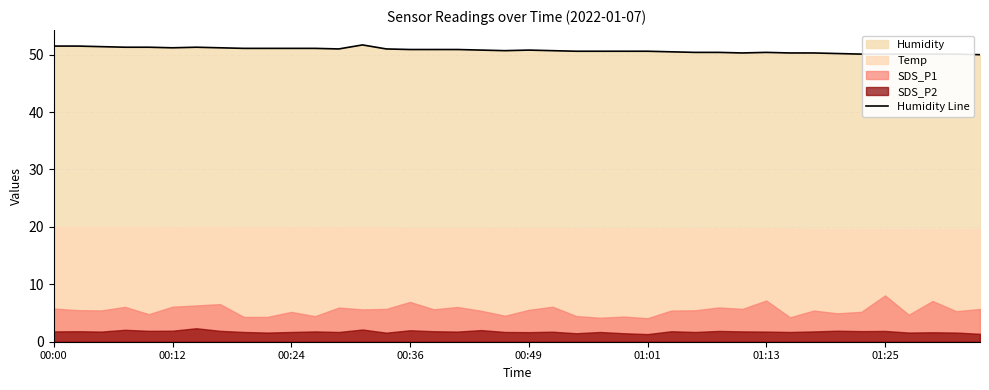

The value at 36 is 67.0. True or false?

False